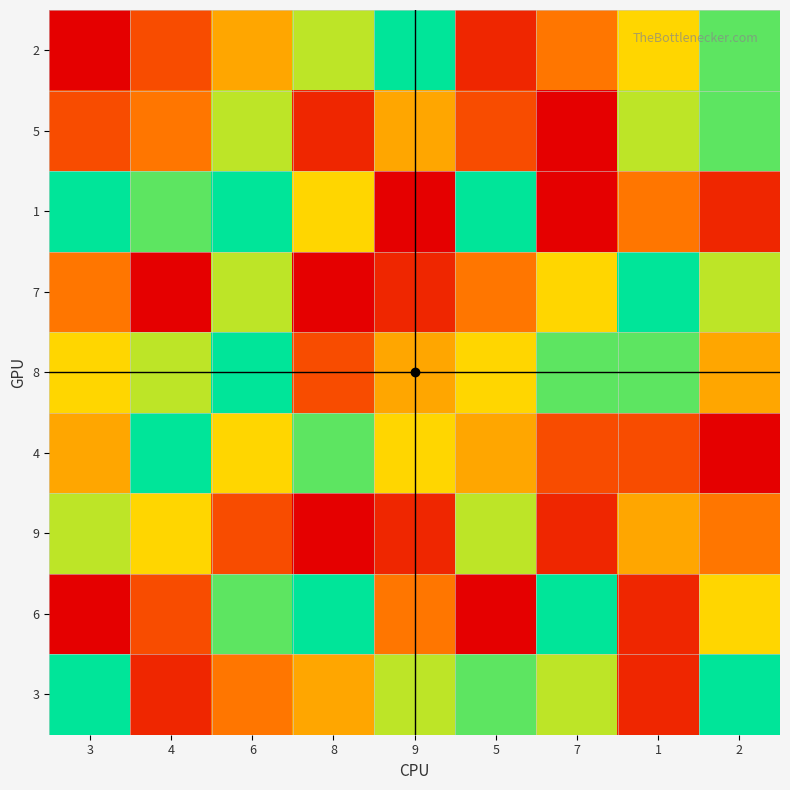

Reading left to right, list all the values displayed in this chart.

2: 3=1	4=3	6=5	8=7	9=9	5=2	7=4	1=6	2=8
5: 3=3	4=4	6=7	8=2	9=5	5=3	7=1	1=7	2=8
1: 3=9	4=8	6=9	8=6	9=1	5=9	7=1	1=4	2=2
7: 3=4	4=1	6=7	8=1	9=2	5=4	7=6	1=9	2=7
8: 3=6	4=7	6=9	8=3	9=5	5=6	7=8	1=8	2=5
4: 3=5	4=9	6=6	8=8	9=6	5=5	7=3	1=3	2=1
9: 3=7	4=6	6=3	8=1	9=2	5=7	7=2	1=5	2=4
6: 3=1	4=3	6=8	8=9	9=4	5=1	7=9	1=2	2=6
3: 3=9	4=2	6=4	8=5	9=7	5=8	7=7	1=2	2=9